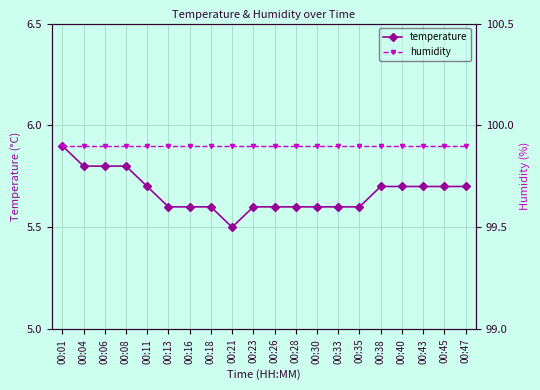

The temperature series shows 9.8 at 00:23. True or false?

False